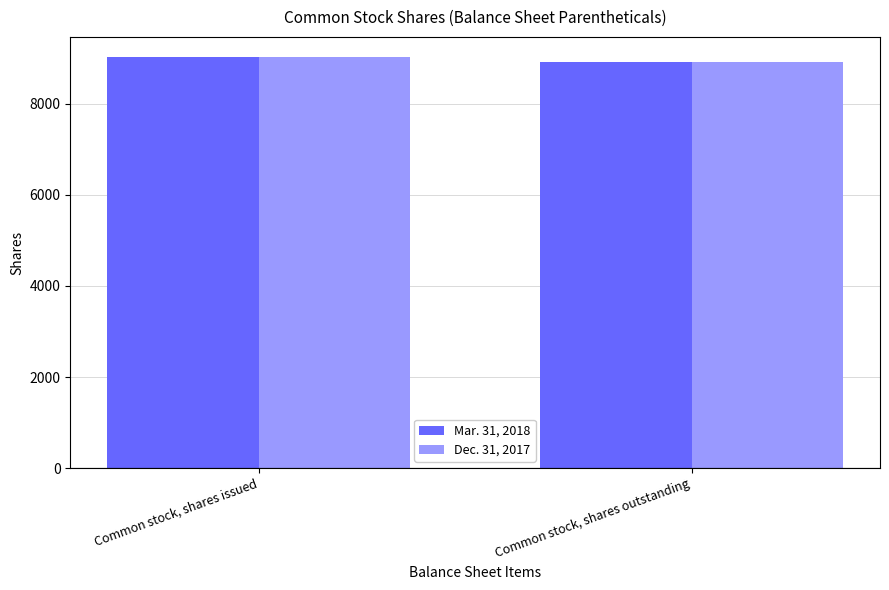

Reading right to left, what are all the values shown in this chart?

Mar. 31, 2018: Common stock, shares outstanding=8921	Common stock, shares issued=9016
Dec. 31, 2017: Common stock, shares outstanding=8921	Common stock, shares issued=9016